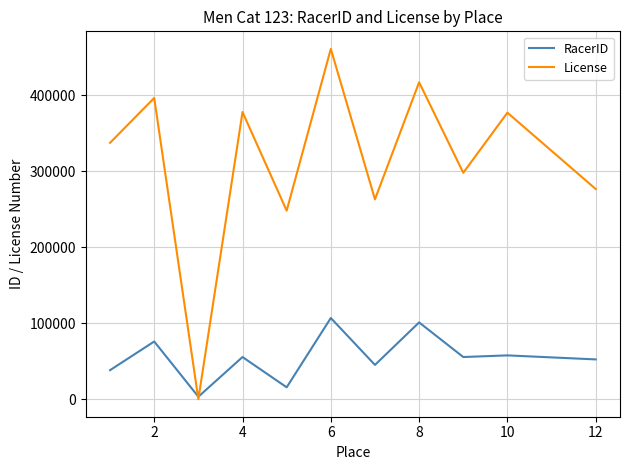

Which series has the widest spread of values?

License